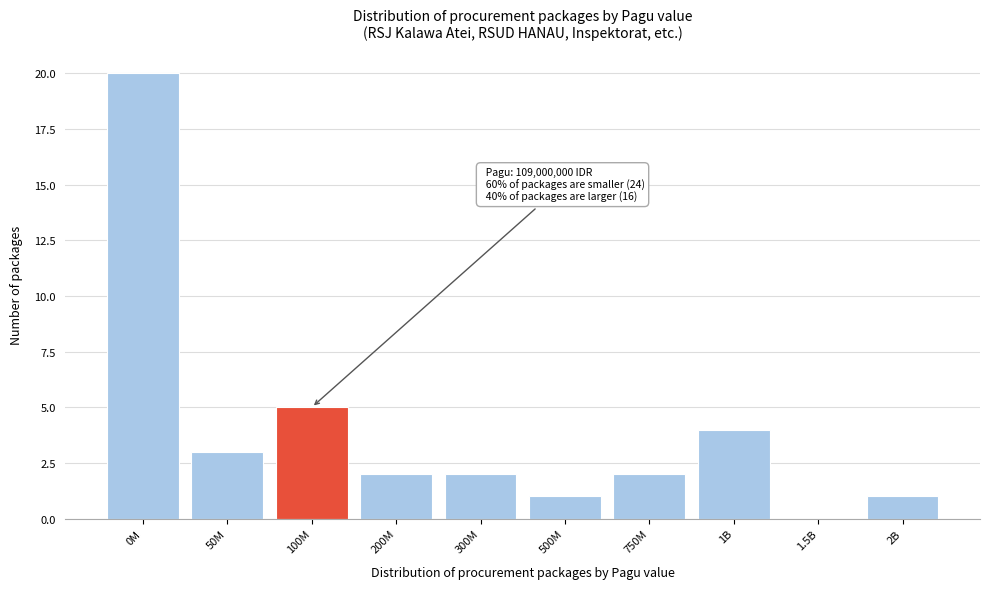

Reading left to right, what are all the values shown in this chart?

0M=20	50M=3	100M=5	200M=2	300M=2	500M=1	750M=2	1B=4	1.5B=0	2B=1